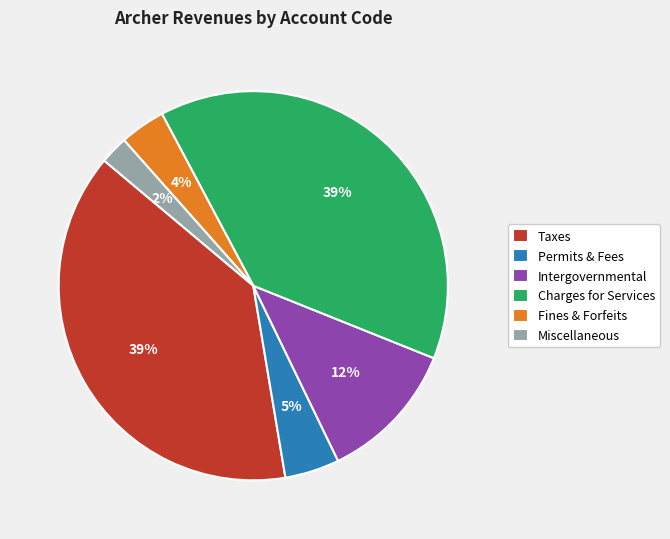

What is the ratio of the value at Intergovernmental to the value at Charges for Services?

0.3